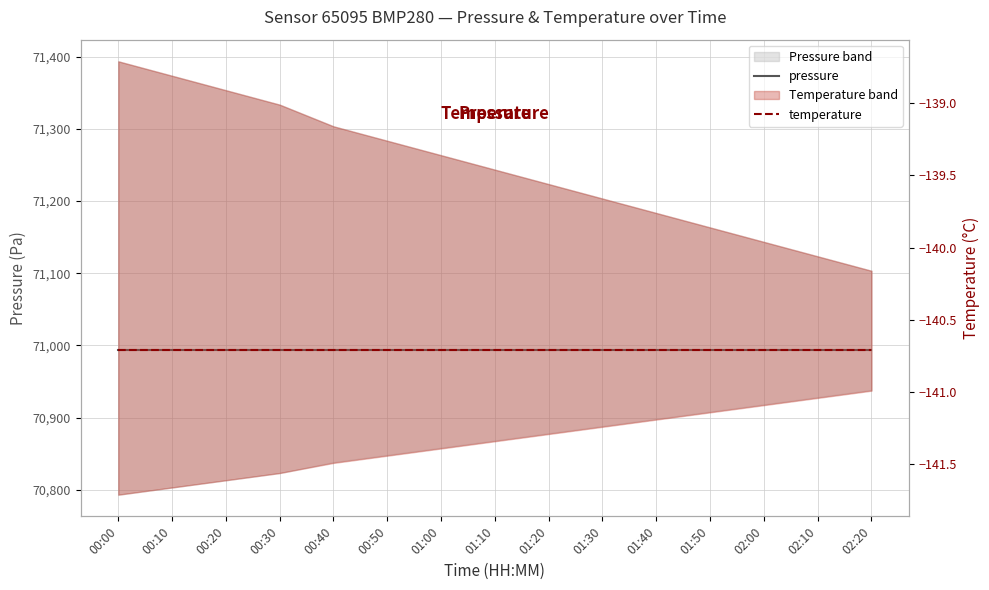

How many lines are shown in the chart?

2